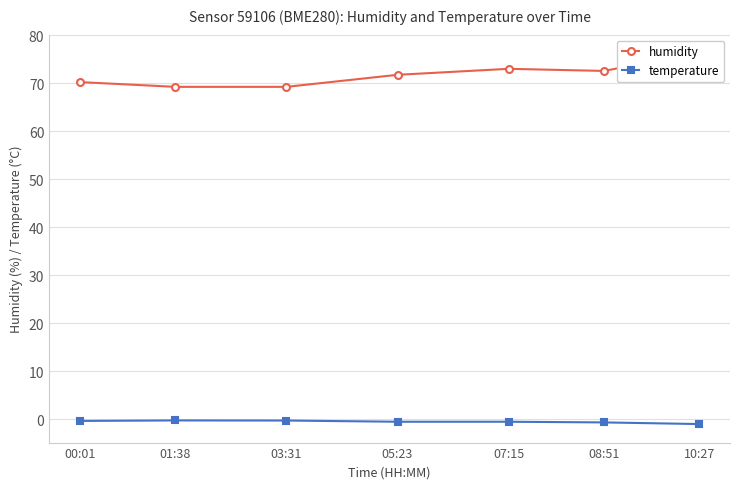

What are all the series names shown in the legend?

humidity, temperature